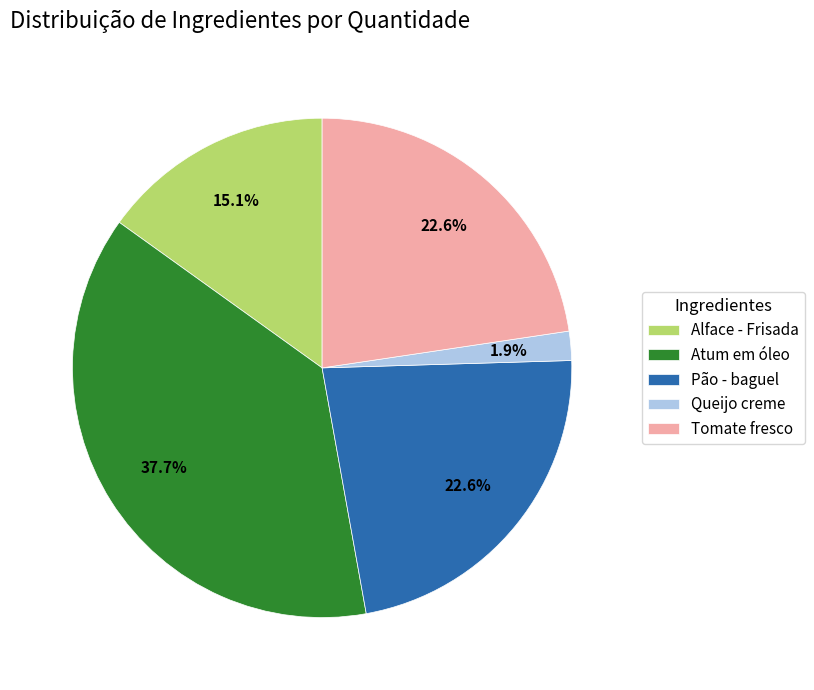

To the nearest percent, what portion does Queijo creme represent?

2%